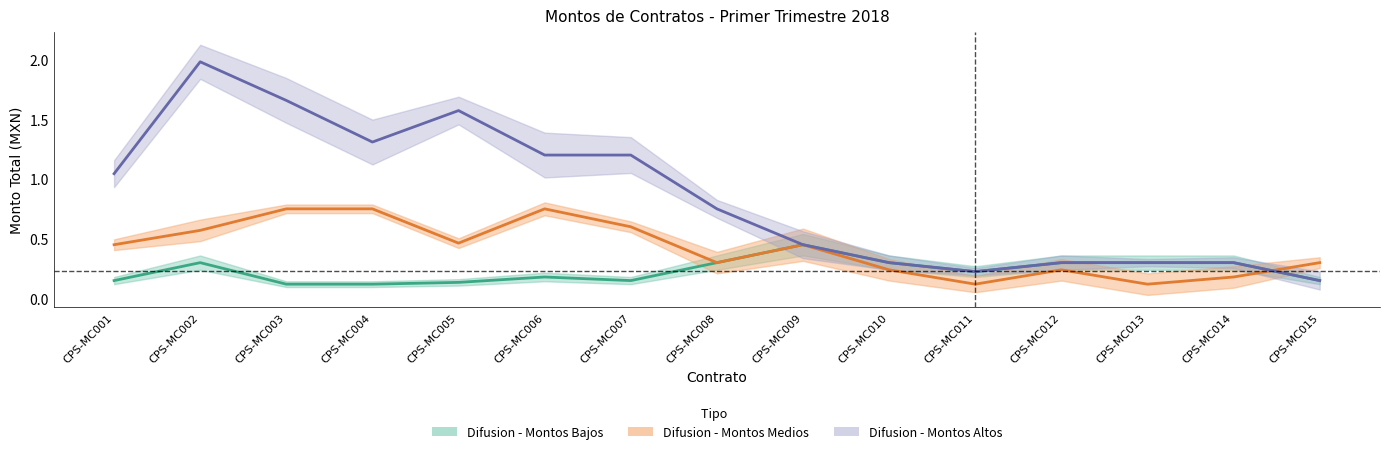

Between CPS-MC003 and CPS-MC012, which series saw the biggest shift?

Difusion - Montos Altos